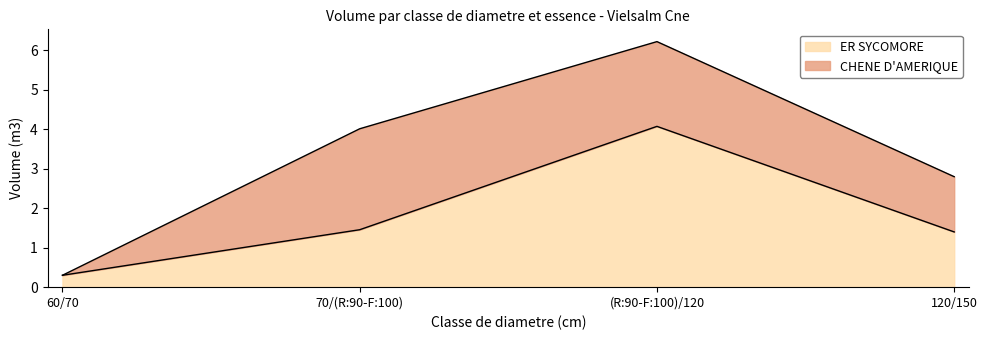

The value at 120/150 is 0.5. True or false?

False